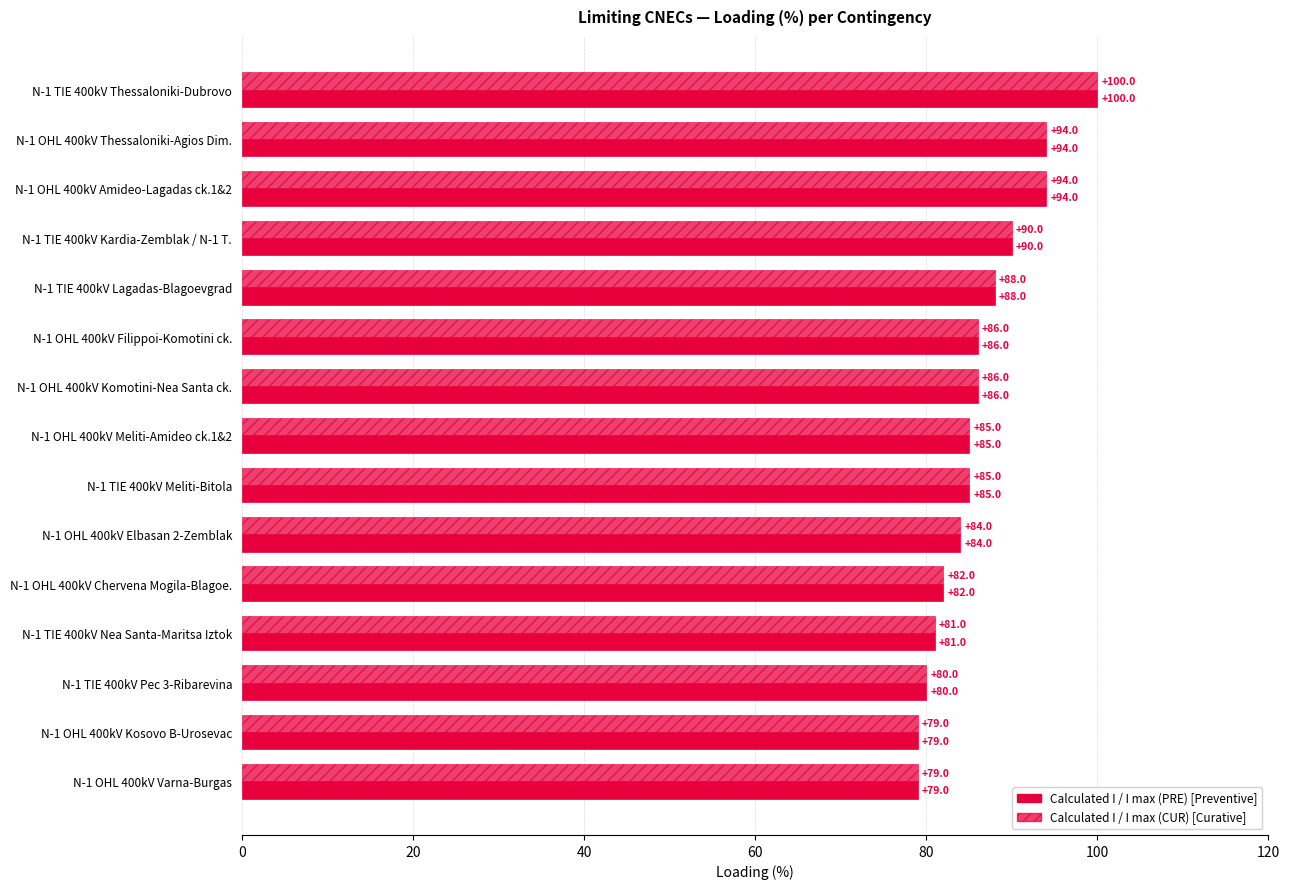

How many distinct data groups are displayed?

2